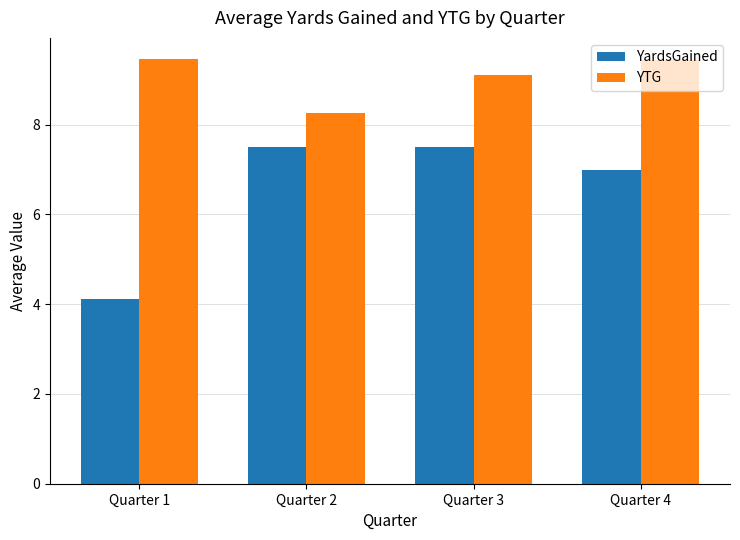

What is the greatest value displayed?

9.5